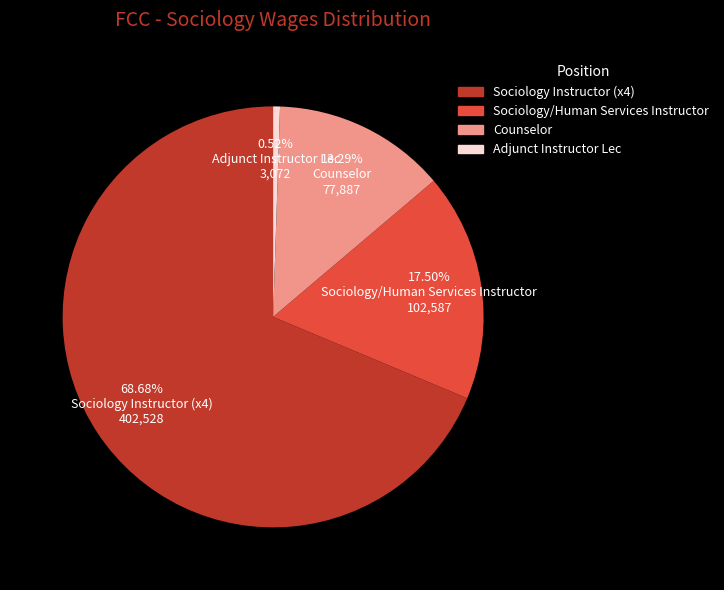

Which slice represents more than half of the pie?

Sociology Instructor (x4)